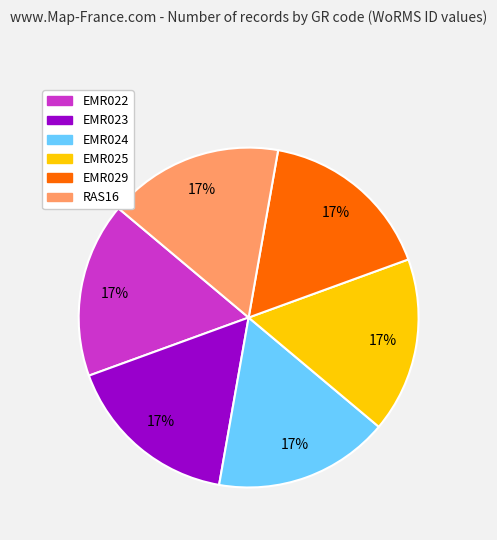

What percentage is the EMR024 slice, to the nearest percent?

17%